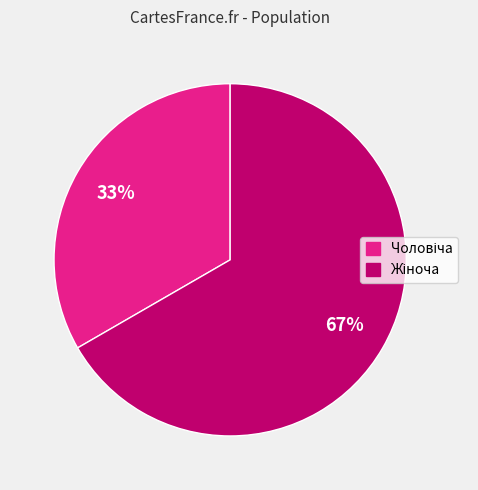

Is there any slice that represents more than half of the pie?

Yes